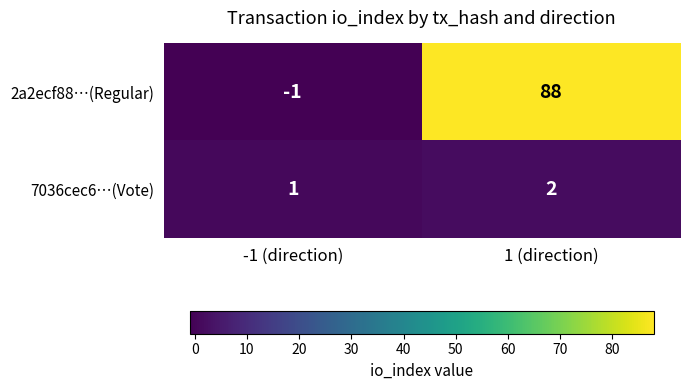

What is the difference between the maximum and minimum values in the 2a2ecf88…(Regular) series?

89